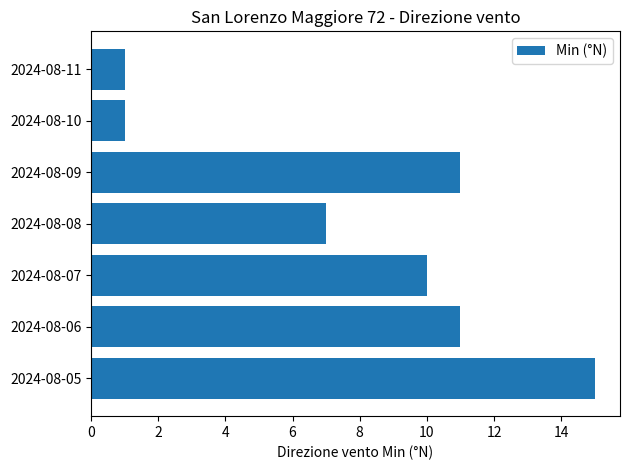

Where is the data nearest to the value 8?

2024-08-08